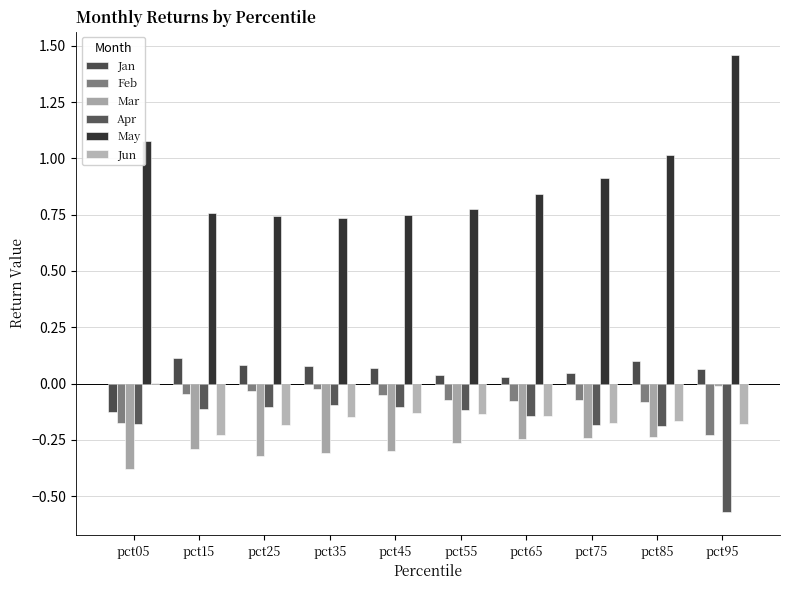

Does the chart contain stacked bars?

No